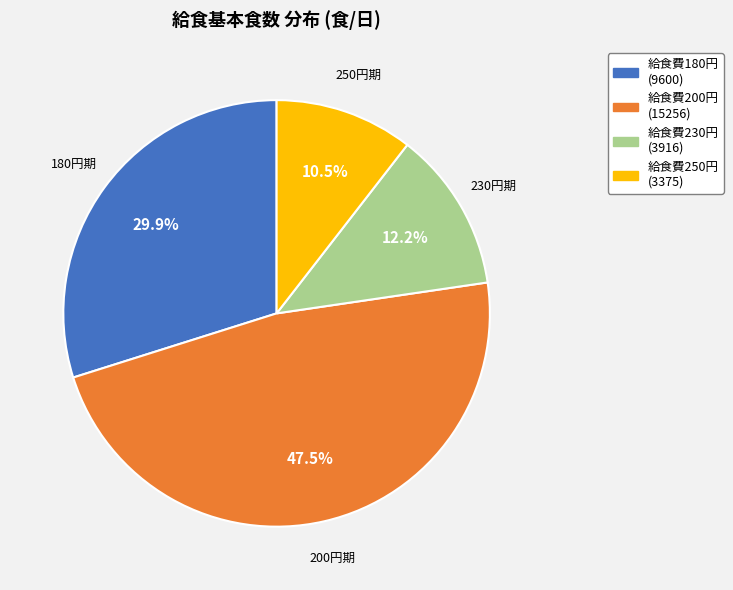

Is there any slice that represents more than half of the pie?

No